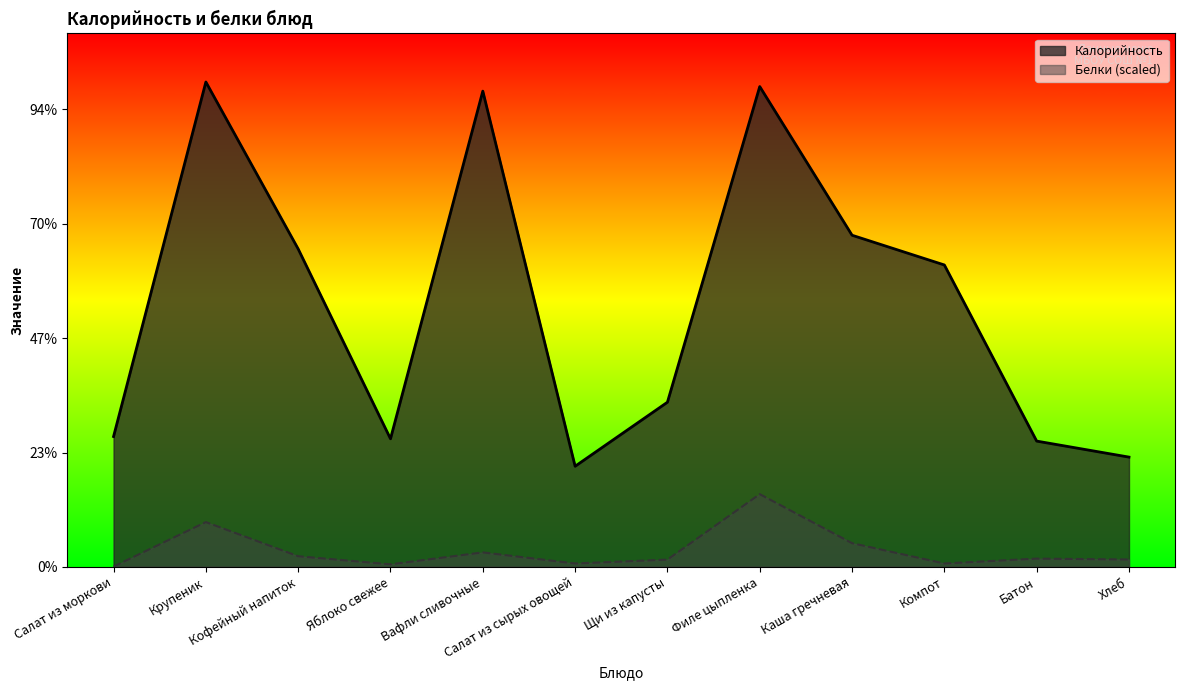

What is the difference between the maximum and minimum values in the Калорийность series?

168.0